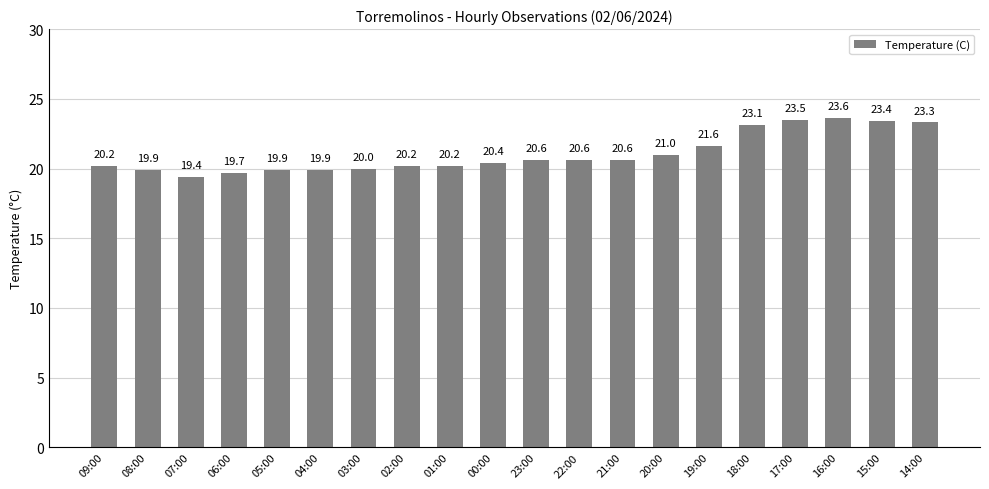

How many data points are less than 20?

5